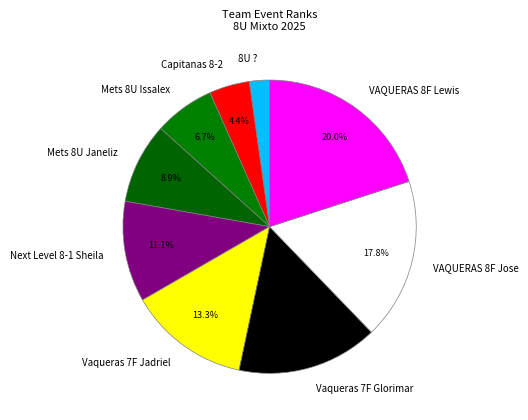

Which category has the smallest portion of the pie?

8U ?